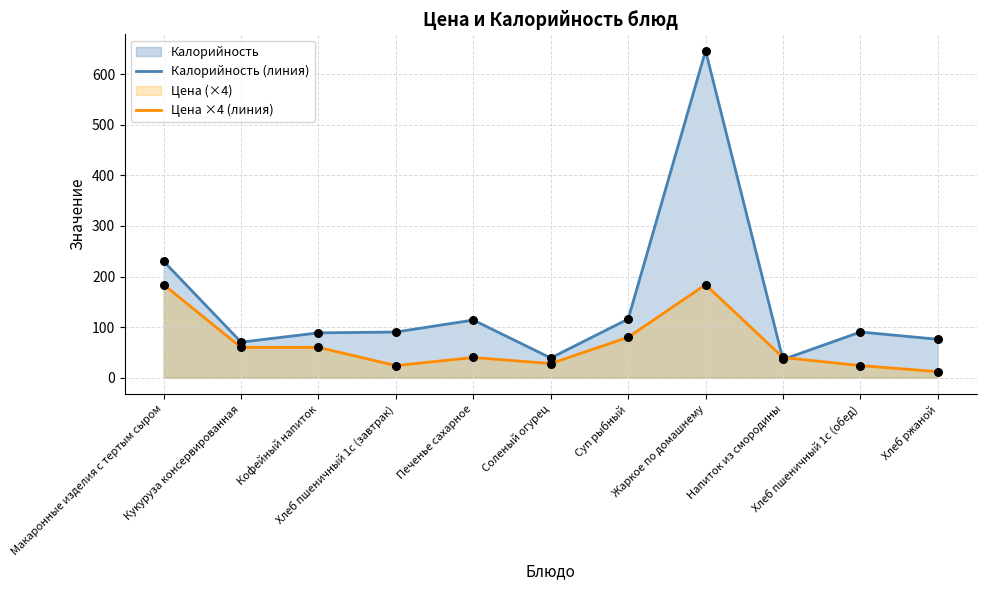

Which series contains the highest Y value?

Калорийность (линия)